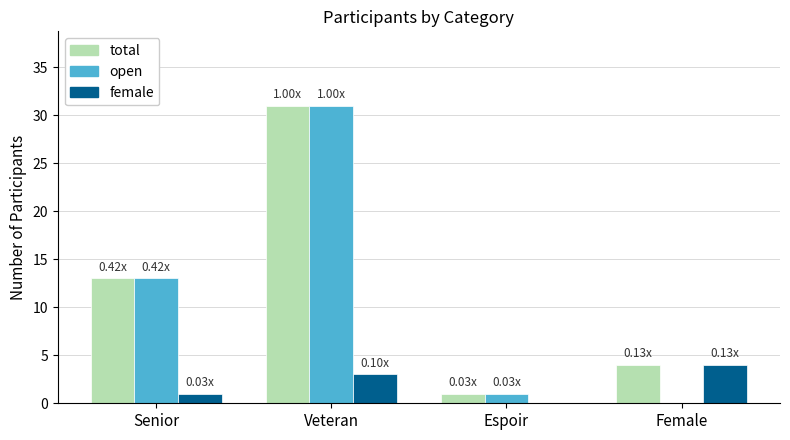

Where is open nearest to the value 15?

Senior